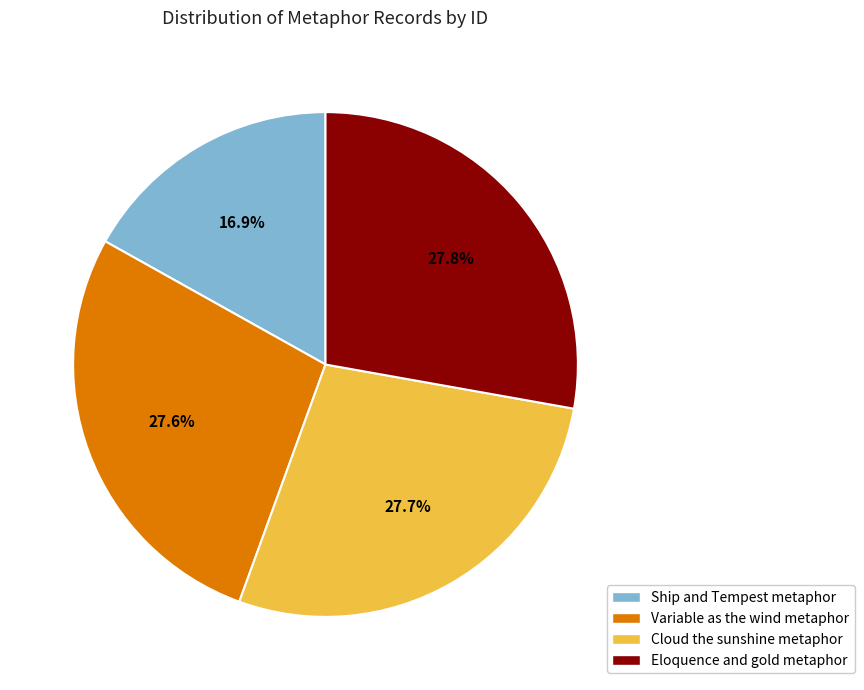

To the nearest percent, what portion does Cloud the sunshine metaphor represent?

28%